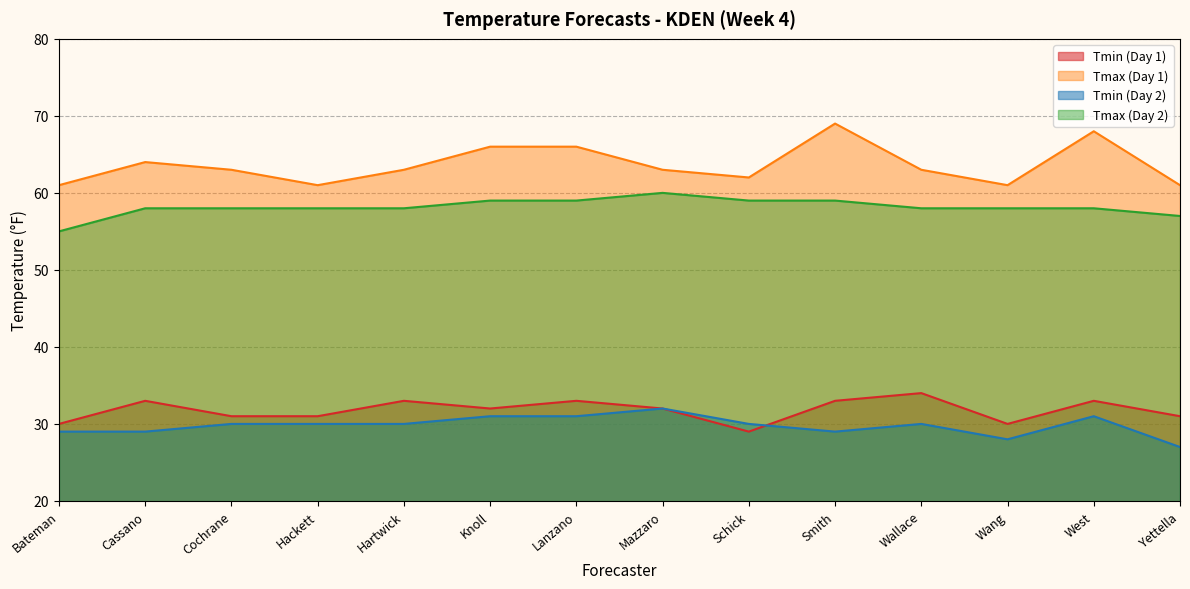

What is the maximum value for Tmax (Day 1)?

69